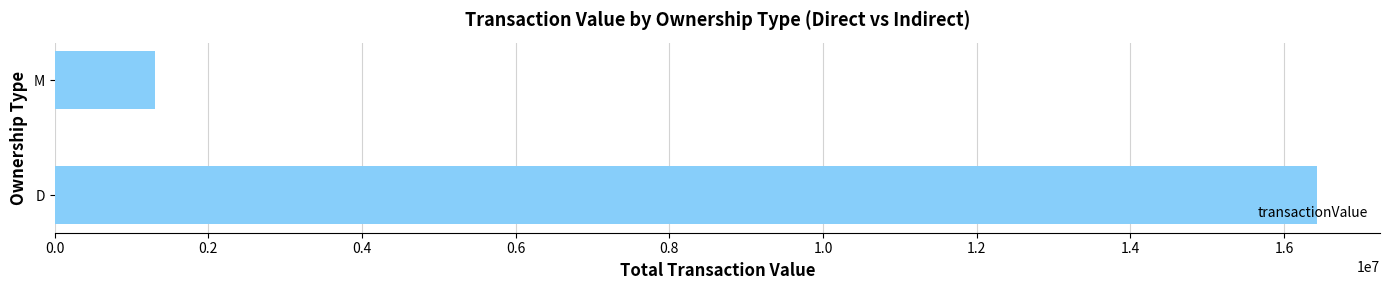

Between D and M, which is larger?

D